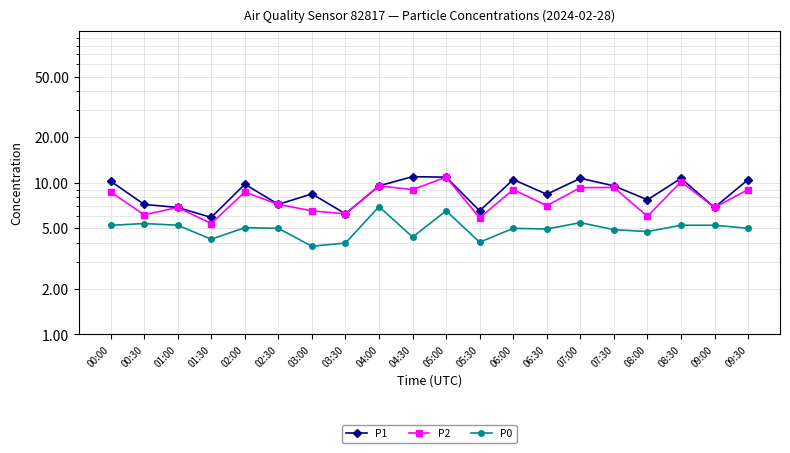

Which series changed the most between 05:00 and 05:30?

P2